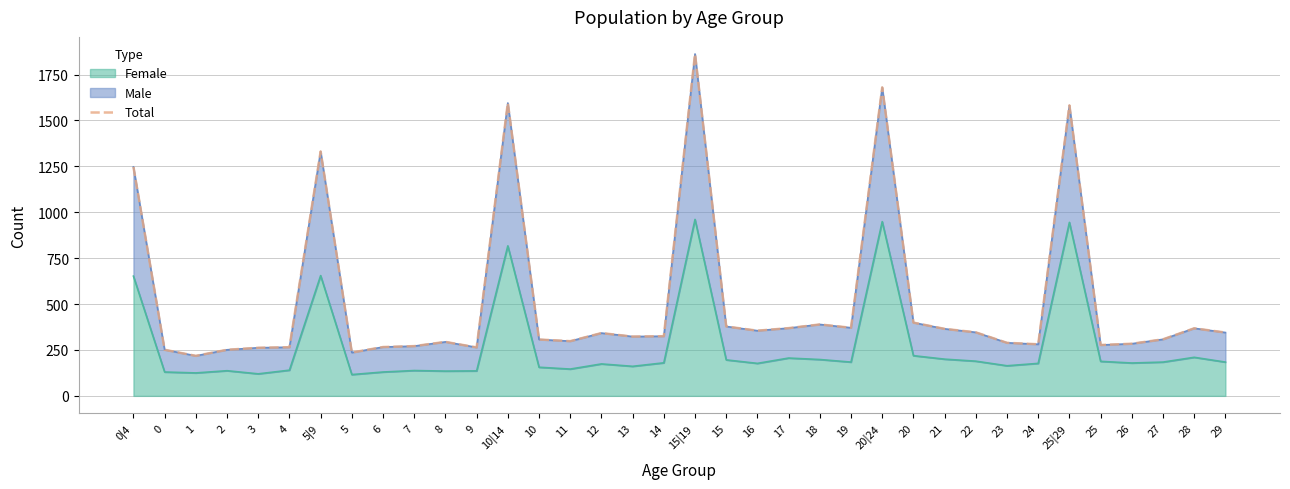

What is the minimum value shown in the chart?

218